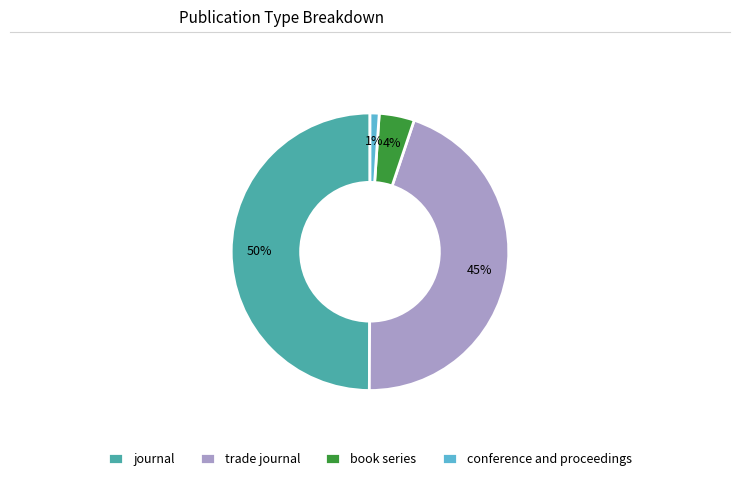

What is the smallest slice in the pie chart?

conference and proceedings